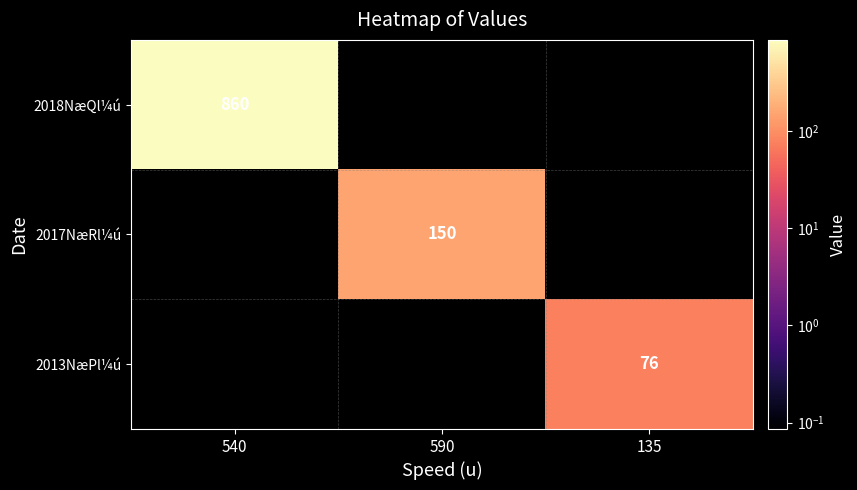

The 2013NæPl¼ú series shows 35 at 135. True or false?

False